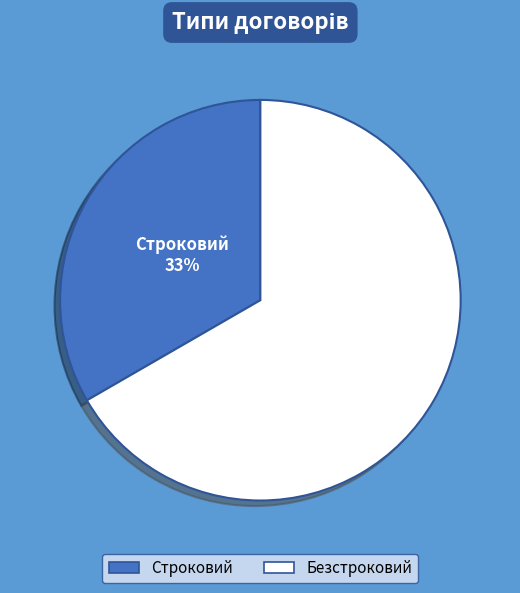

What is the largest slice in the pie chart?

Безстроковий